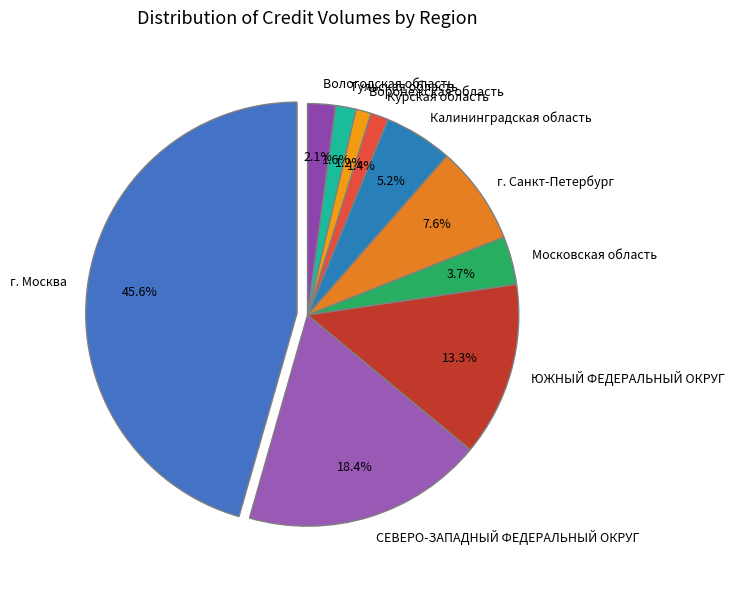

Is it true that Курская область is 1% of the pie?

True